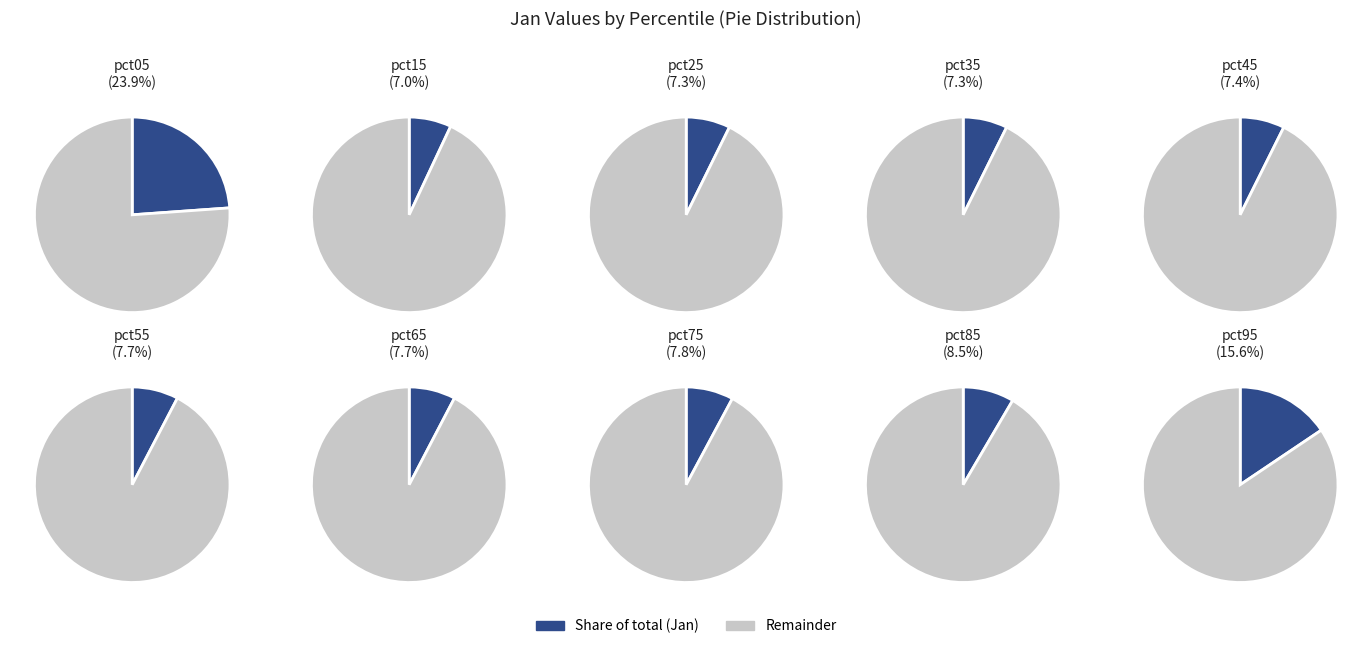

To the nearest percent, what percentage of the pie is pct25?

7%